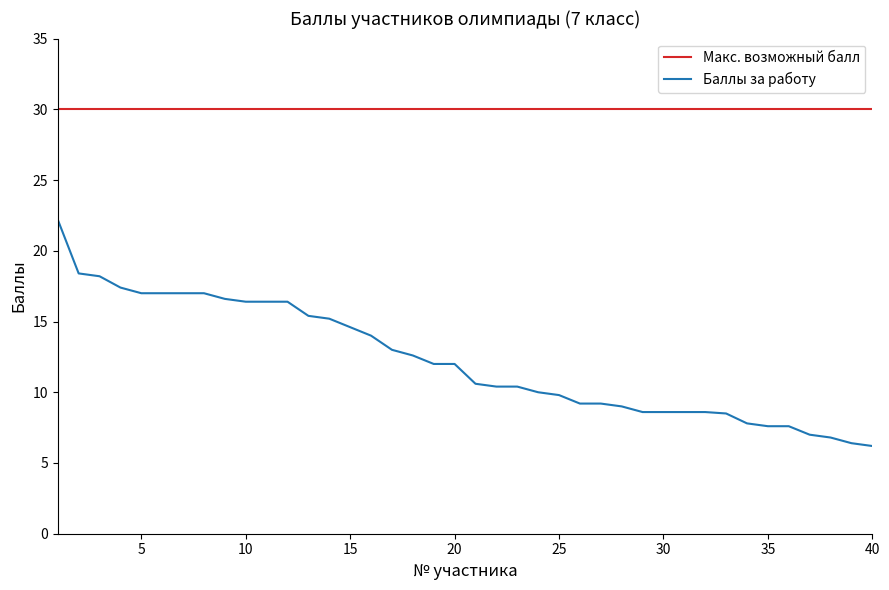

Does the chart display data point markers on the line(s)?

No